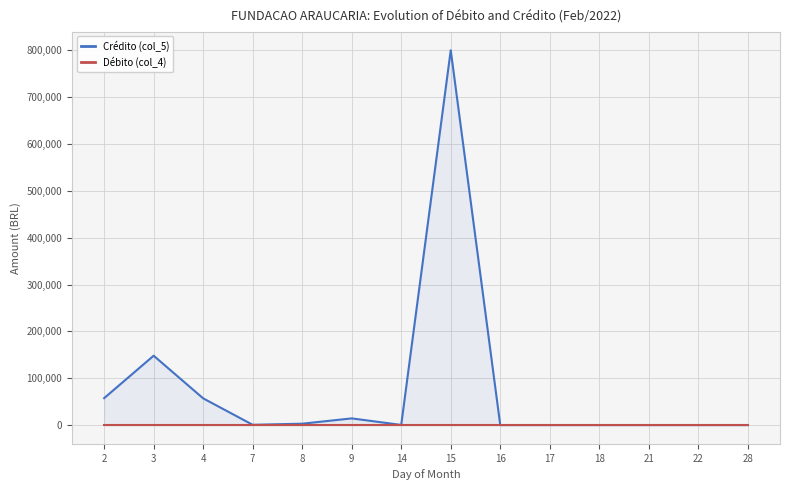

Reading right to left, list all the values displayed in this chart.

Crédito (col_5): 28=0.0	22=0.0	21=0.0	18=0.0	17=0.0	16=0.0	15=800200.0	14=336.0	9=14279.6	8=2924.7	7=621.0	4=57063.7	3=148100.0	2=57487.2
Débito (col_4): 28=0.0	22=0.0	21=0.0	18=0.0	17=0.0	16=0.0	15=0.0	14=0.0	9=0.0	8=0.0	7=0.0	4=0.0	3=0.0	2=0.0